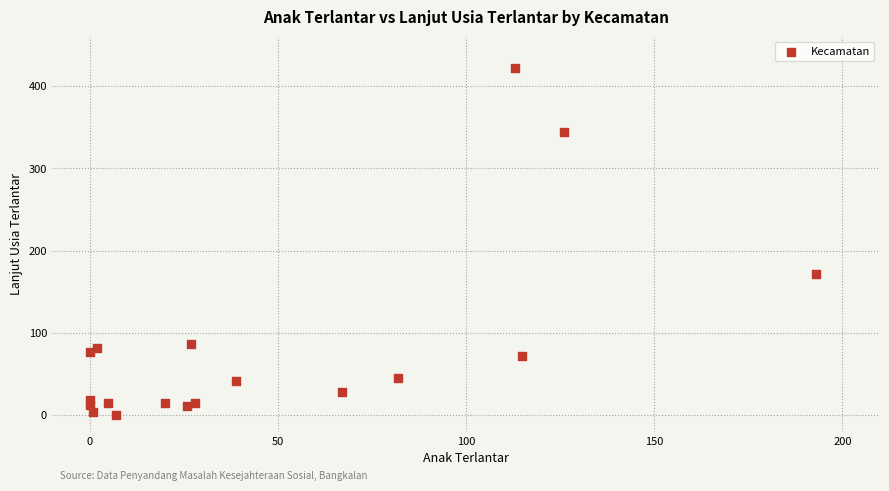

What Y value in the scatter plot is closest to 211?

172